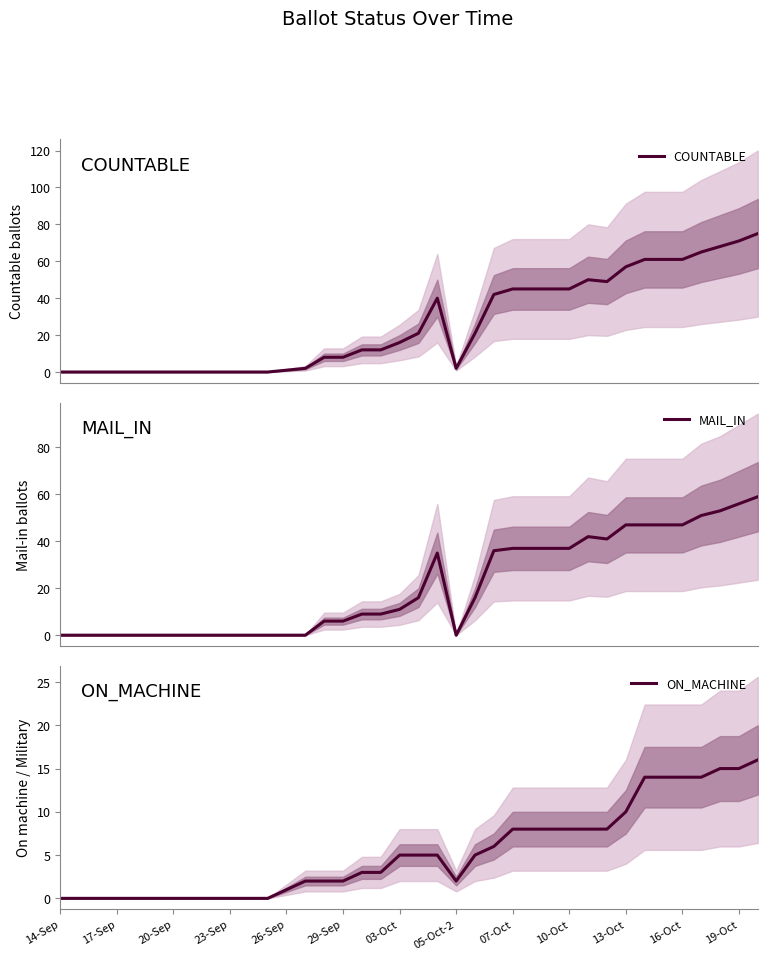

True or false: COUNTABLE and MAIL_IN intersect in this chart.

False